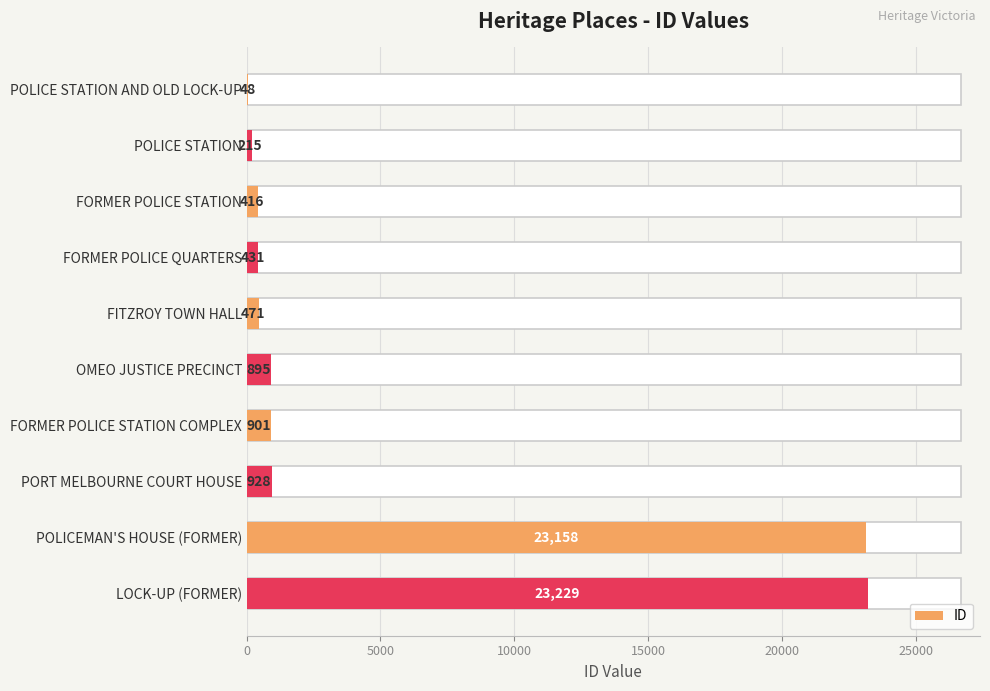

How many data points are less than 895?

5